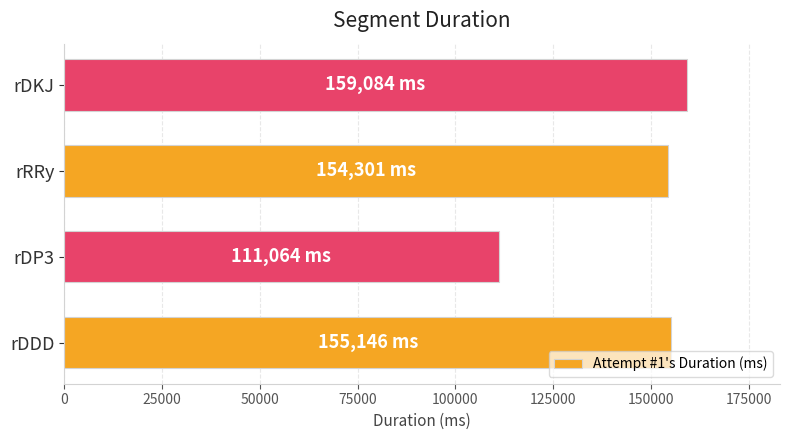

Count the number of categories in the chart.

4